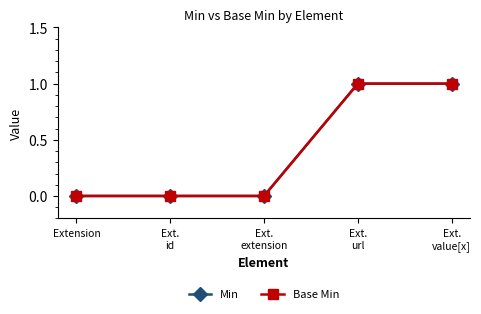

At which label does Min reach its minimum?

Extension